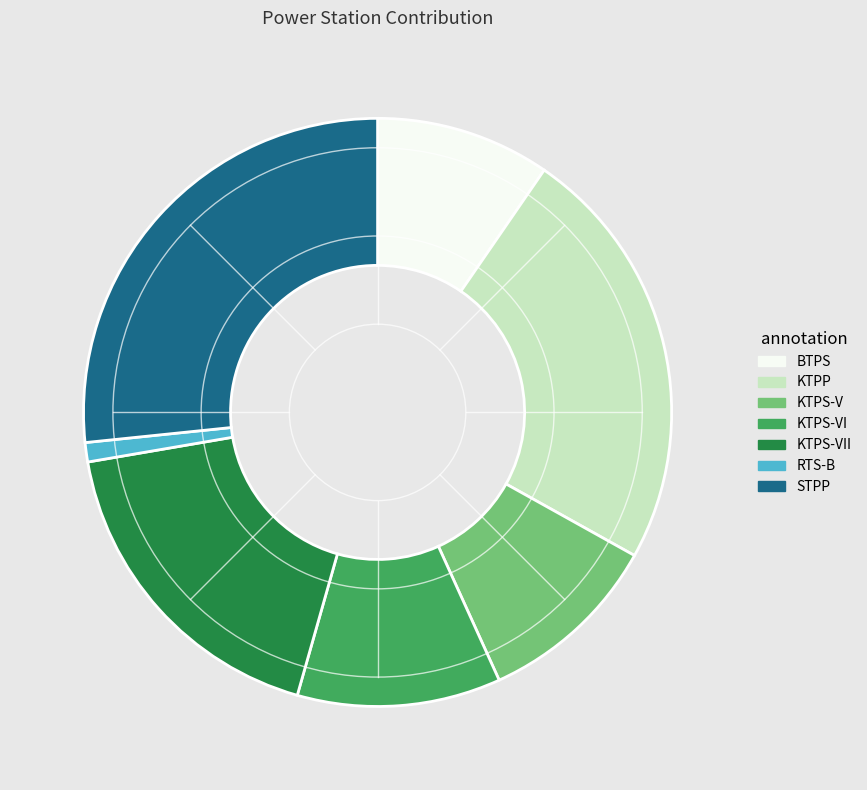

Is the sum of KTPS-V and STPP greater than half?

No